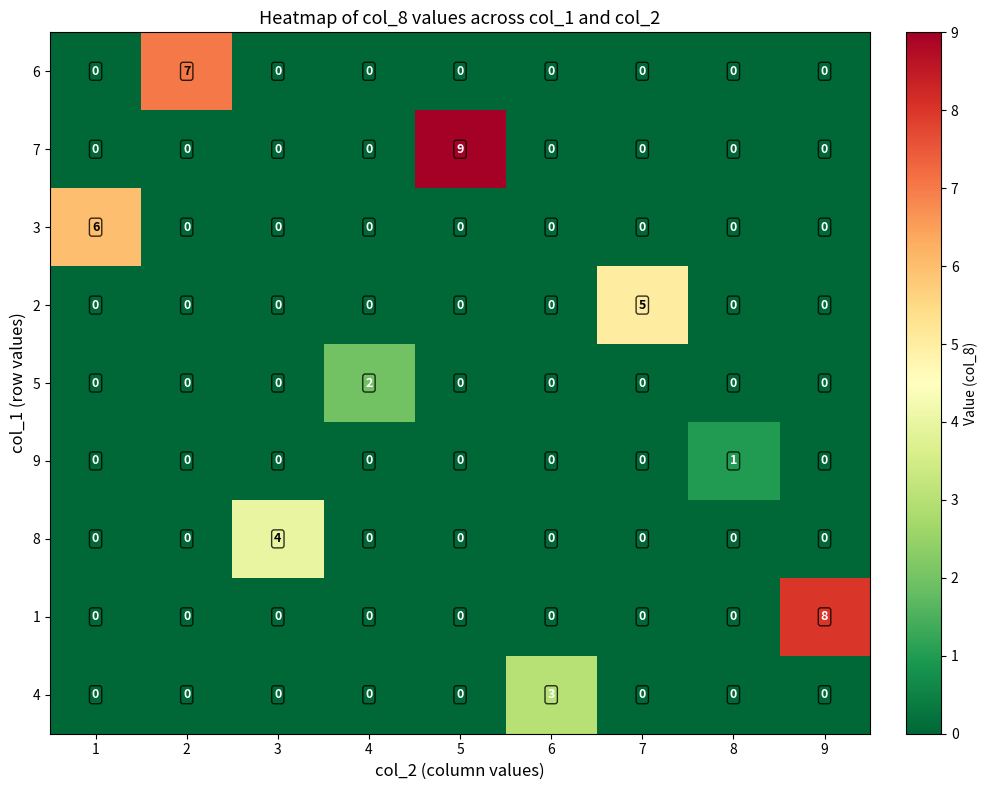

Between 2 and 8, which is larger?

2